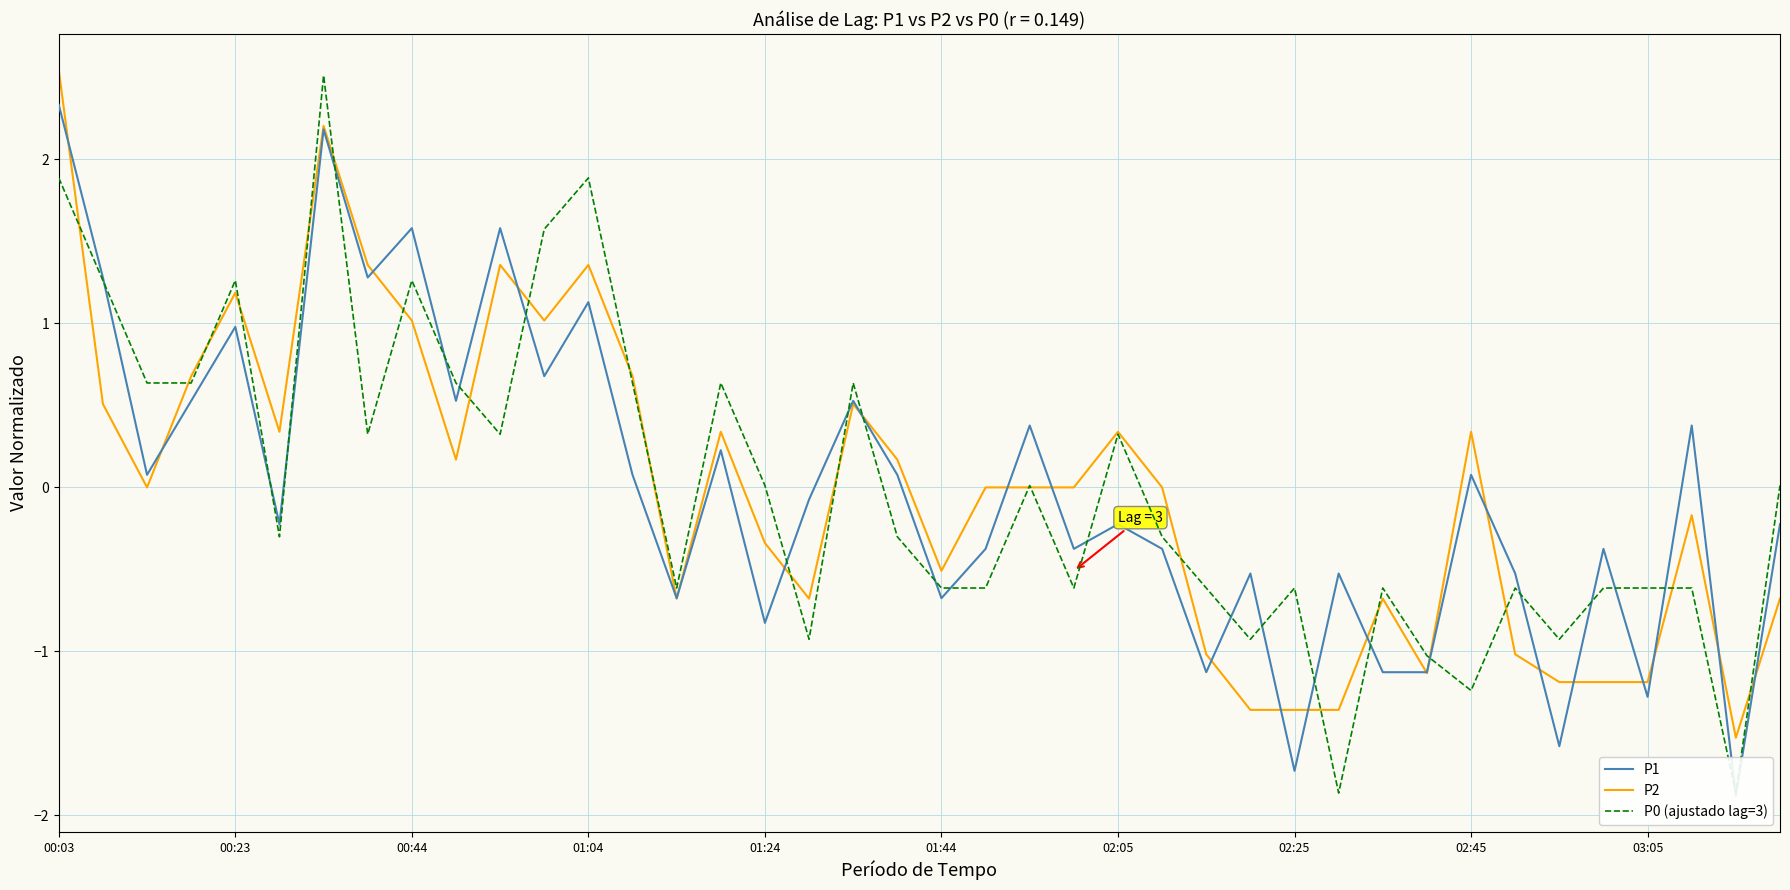

What is the value of the P2 point at the 15th from the left?

-0.7